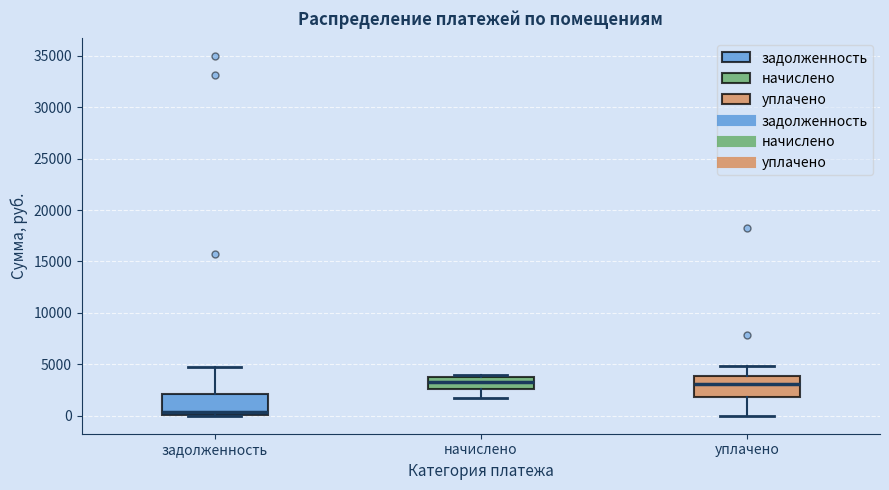

Reading left to right, transcribe this box plot: for each box, give where its median line is, the range the box spans, and where its two whiskers end, as read against the y-axis. The values are not printed on the chart, so give them approximately, as read against the axis.

задолженность: median 500, box 0 to 2000, whiskers 0 to 4500
начислено: median 3500 (just below the box's upper edge), box 2500 to 3500, whiskers 2000 to 4000
уплачено: median 3000, box 2000 to 4000, whiskers 0 to 5000